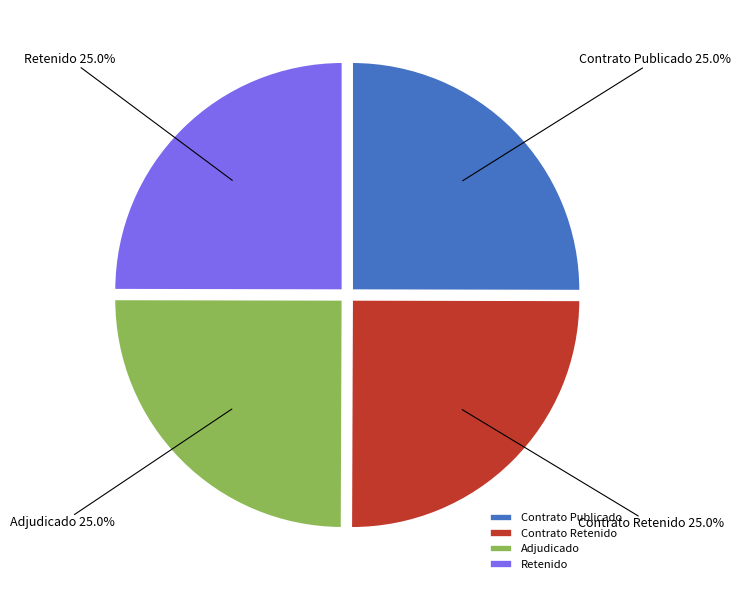

What is the ratio of the value at Contrato Publicado to the value at Retenido?

1.0